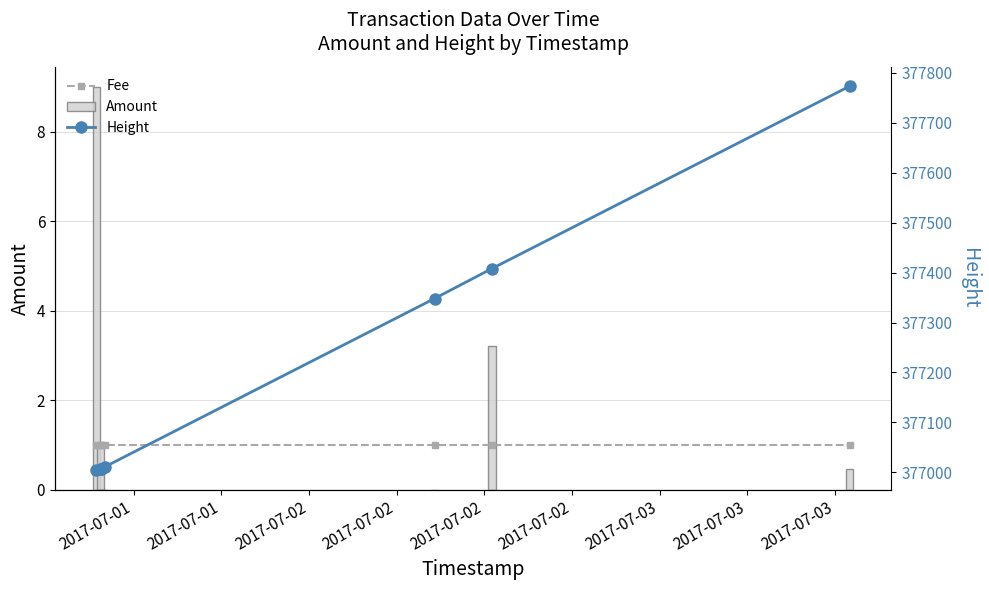

Reading left to right, extract all data points from this chart.

Fee: 1.0	1.0	1.0	1.0	1.0	1.0	1.0	1.0
Amount: 9.0	1.0	0.0	0.0	0.0	0.0	3.2	0.5
Height: 377004.0	377006.0	377006.0	377006.0	377011.0	377348.0	377408.0	377773.0